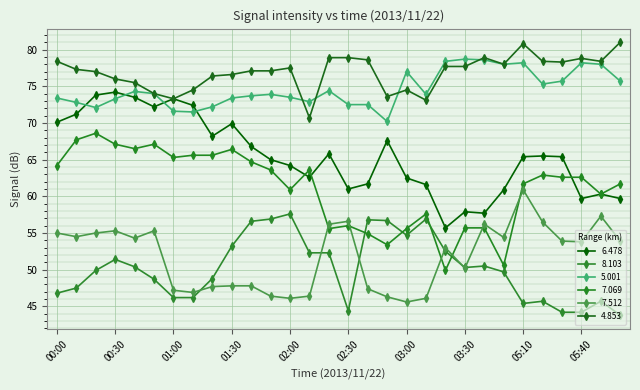

True or false: 4.853 and 7.069 cross at least once.

False